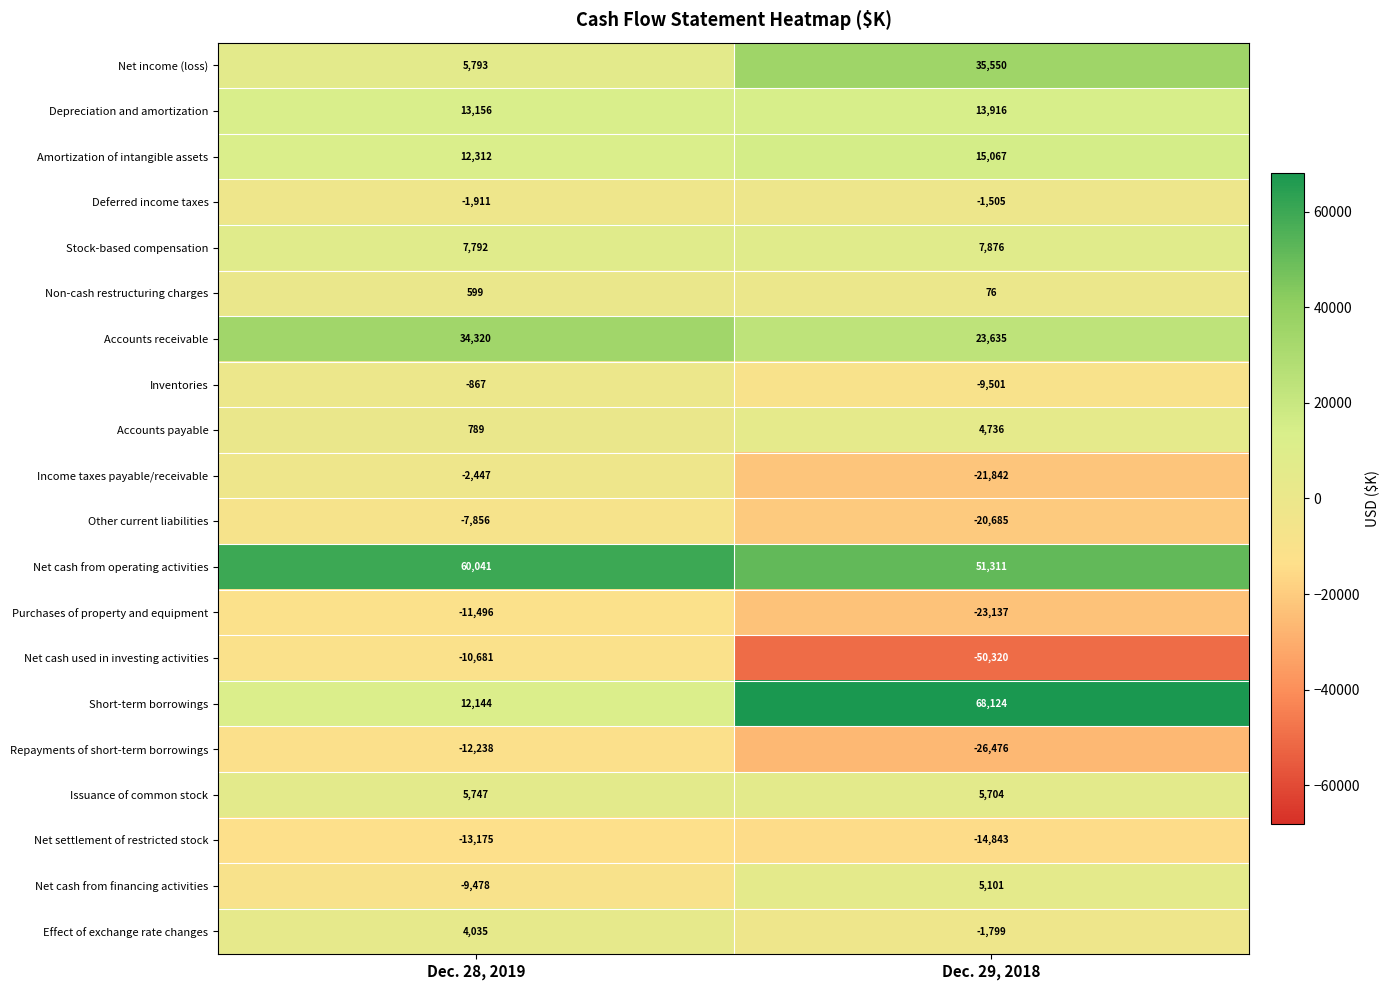

What is the smallest value displayed?

-50320